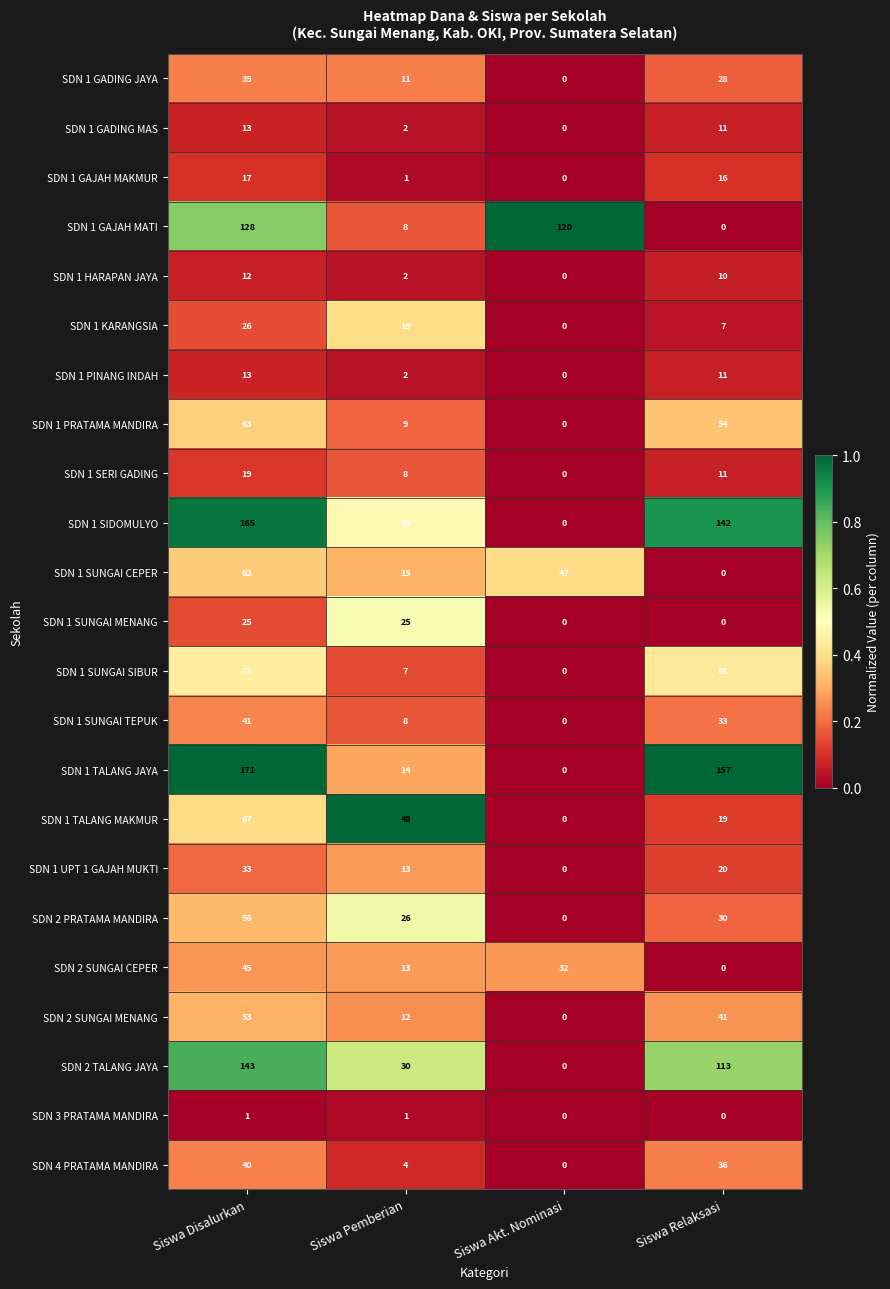

At which category is the sum across all series the highest?

Siswa Disalurkan